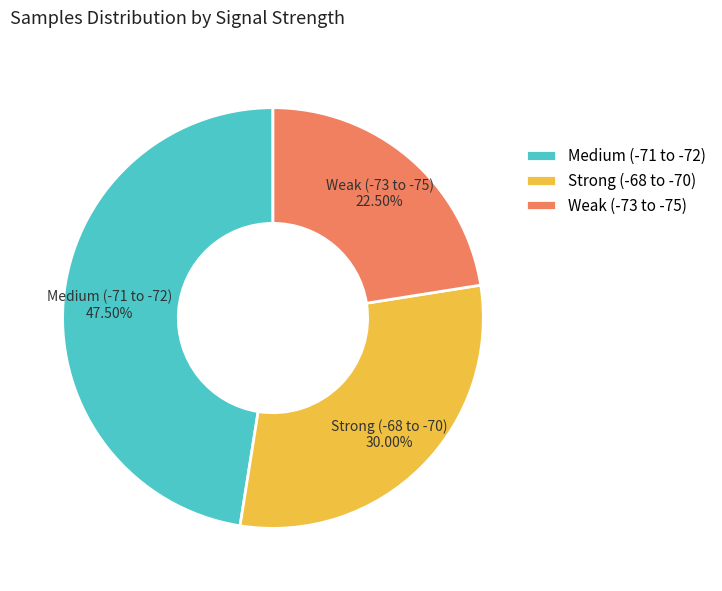

Rank the categories by value from highest to lowest.

Medium (-71 to -72), Strong (-68 to -70), Weak (-73 to -75)